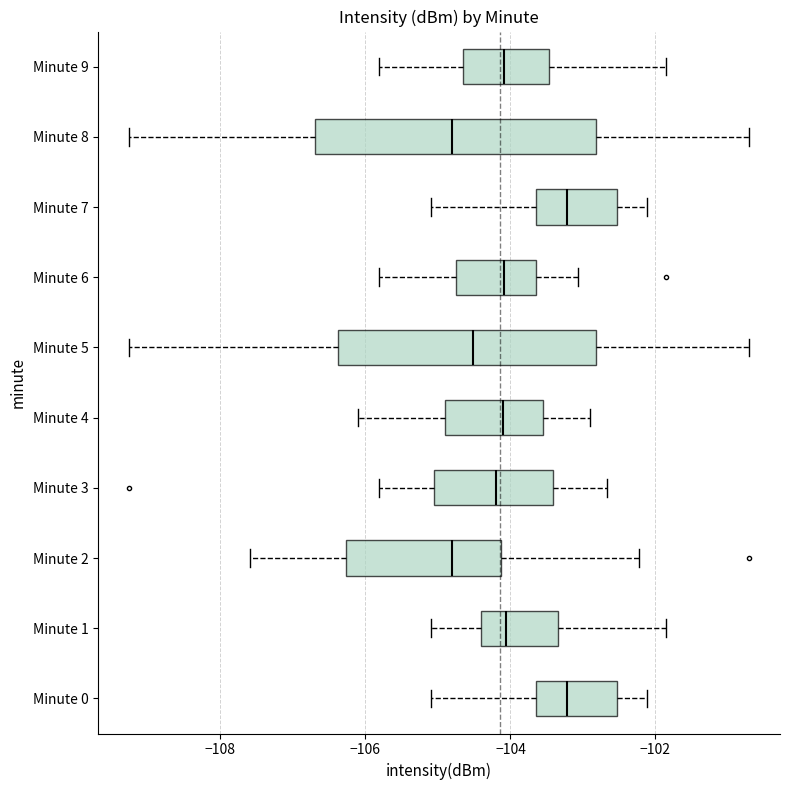

Comparing the boxes themselves (not the whiskers), which one is the widest?

Minute 8